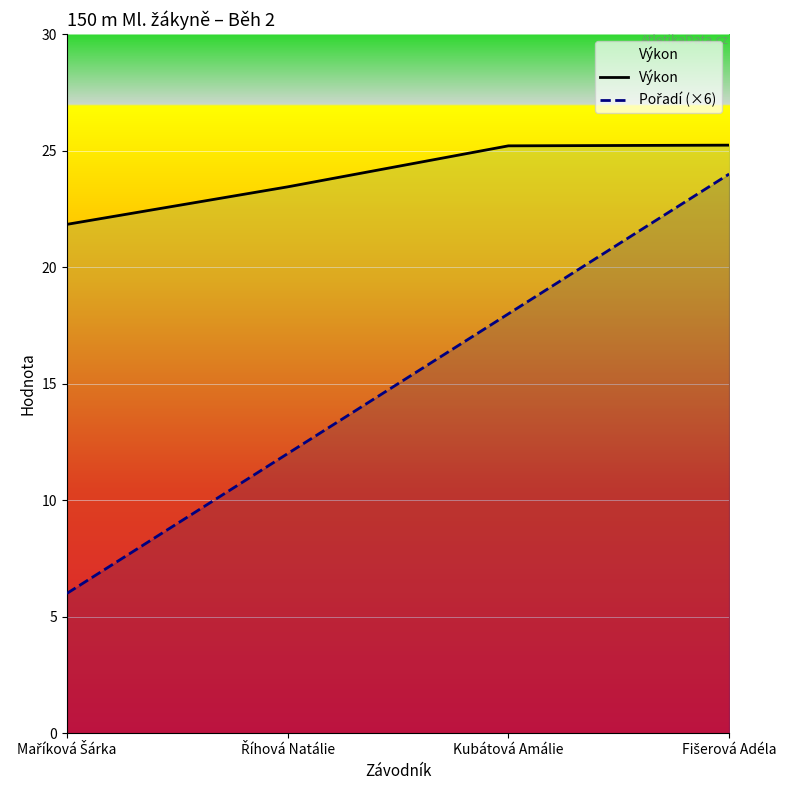

How many lines are shown in the chart?

2